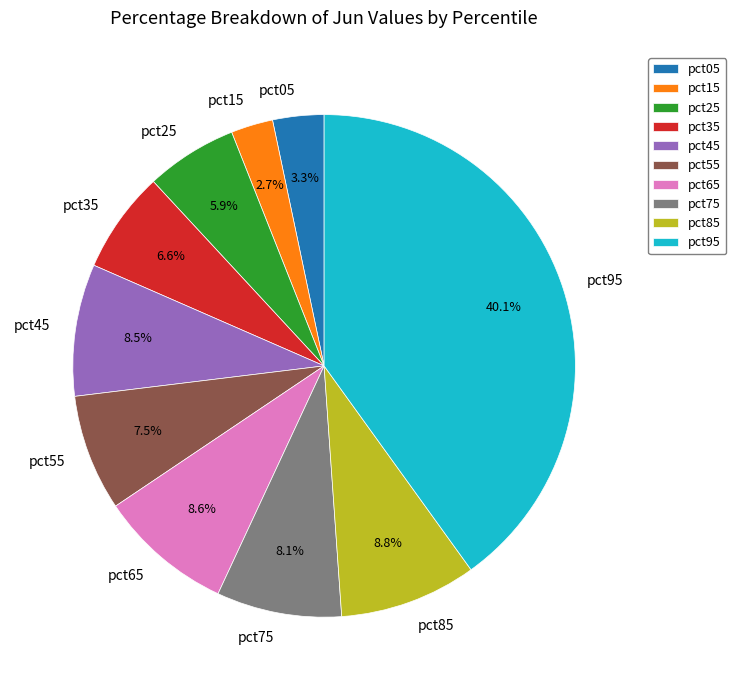

To the nearest percent, what is the average slice percentage?

10%